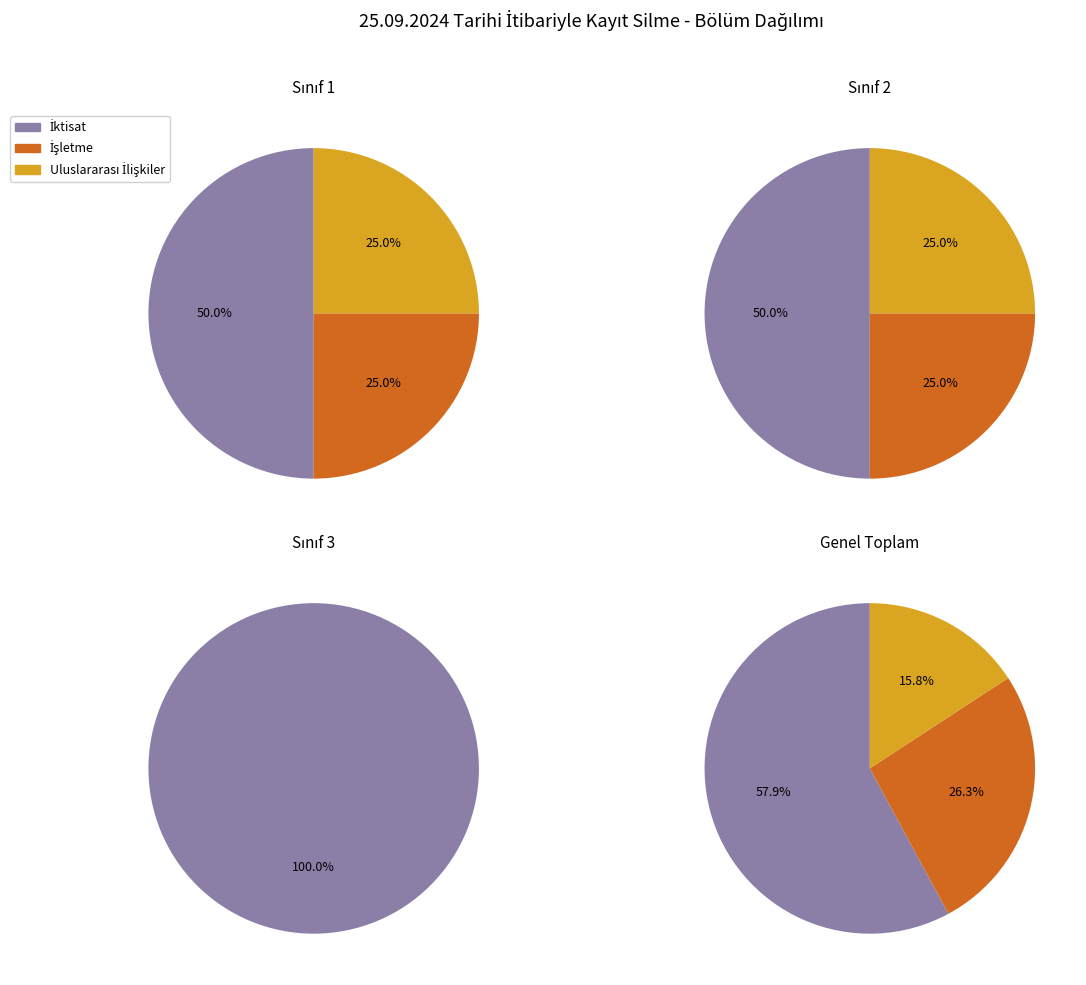

Between İktisat and İşletme, which is larger?

İktisat